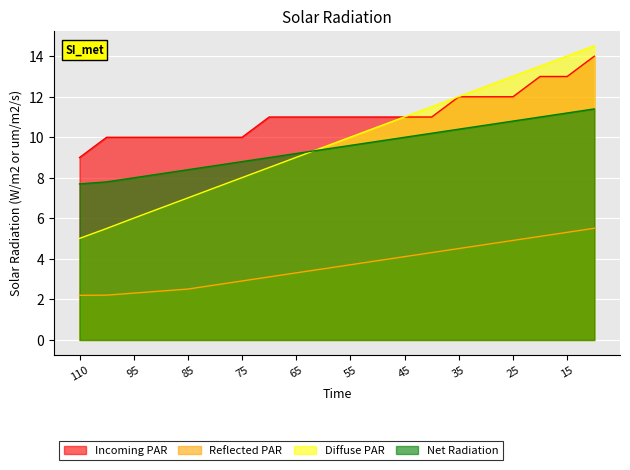

Reading left to right, extract all data points from this chart.

Incoming PAR: 9.0	10.0	10.0	10.0	10.0	10.0	10.0	11.0	11.0	11.0	11.0	11.0	11.0	11.0	12.0	12.0	12.0	13.0	13.0	14.0
Reflected PAR: 2.2	2.2	2.3	2.4	2.5	2.7	2.9	3.1	3.3	3.5	3.7	3.9	4.1	4.3	4.5	4.7	4.9	5.1	5.3	5.5
Diffuse PAR: 5.0	5.5	6.0	6.5	7.0	7.5	8.0	8.5	9.0	9.5	10.0	10.5	11.0	11.5	12.0	12.5	13.0	13.5	14.0	14.5
Net Radiation: 7.7	7.8	8.0	8.2	8.4	8.6	8.8	9.0	9.2	9.4	9.6	9.8	10.0	10.2	10.4	10.6	10.8	11.0	11.2	11.4